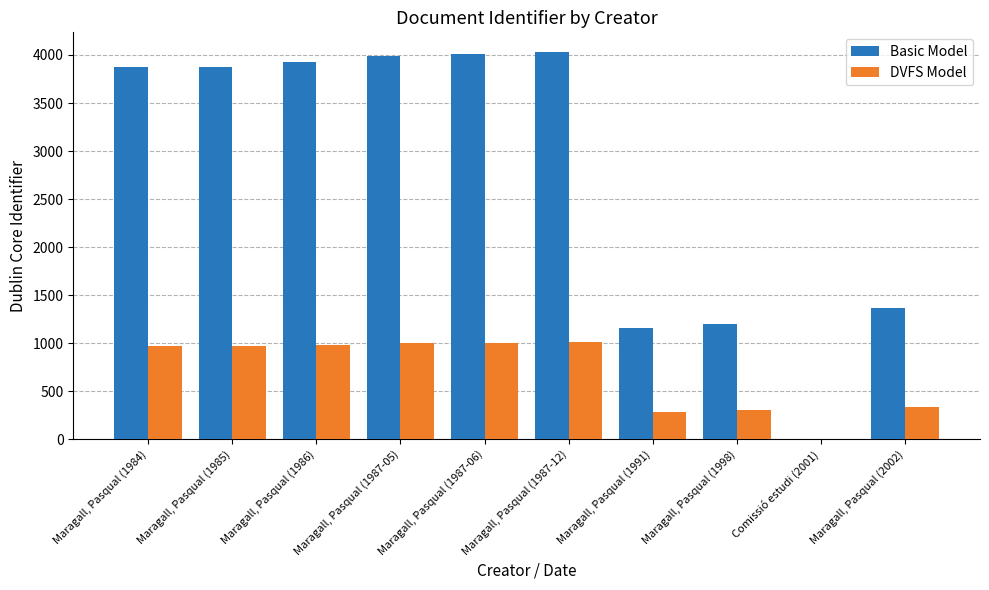

How many values in DVFS Model are above zero?

9